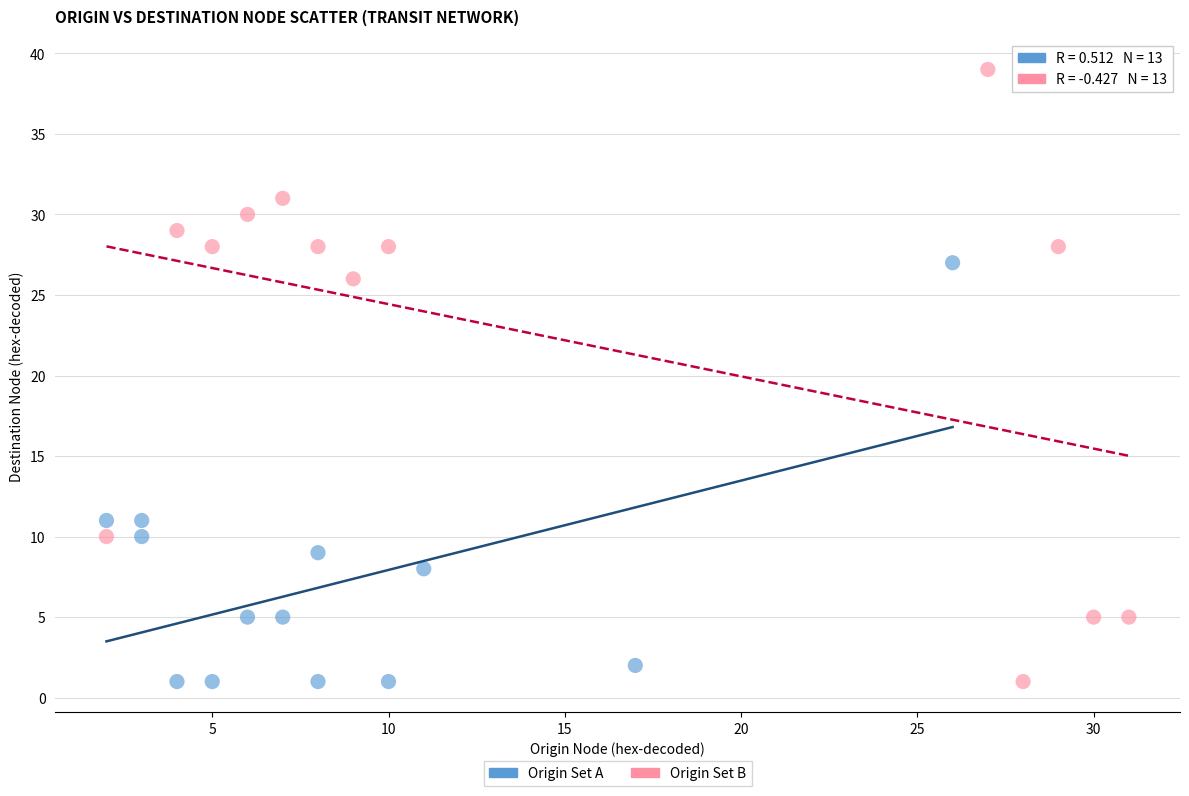

Which series contains the highest Y value?

Origin Set B